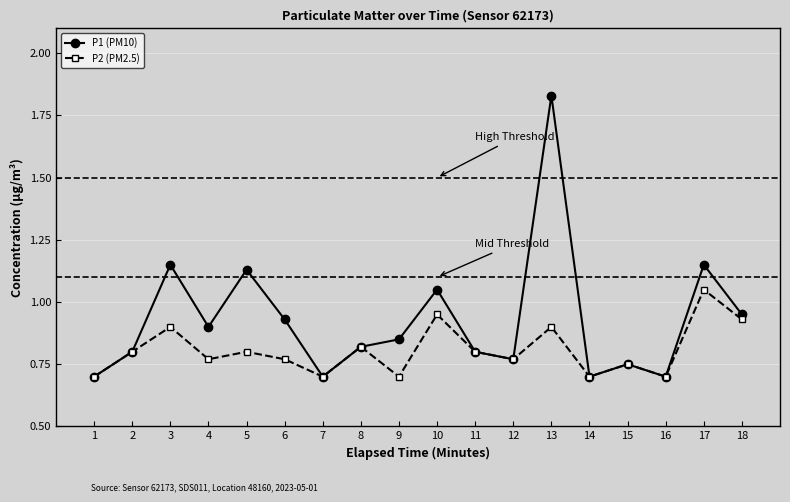

True or false: P1 (PM10) has a value of 0.9 at 4.

True